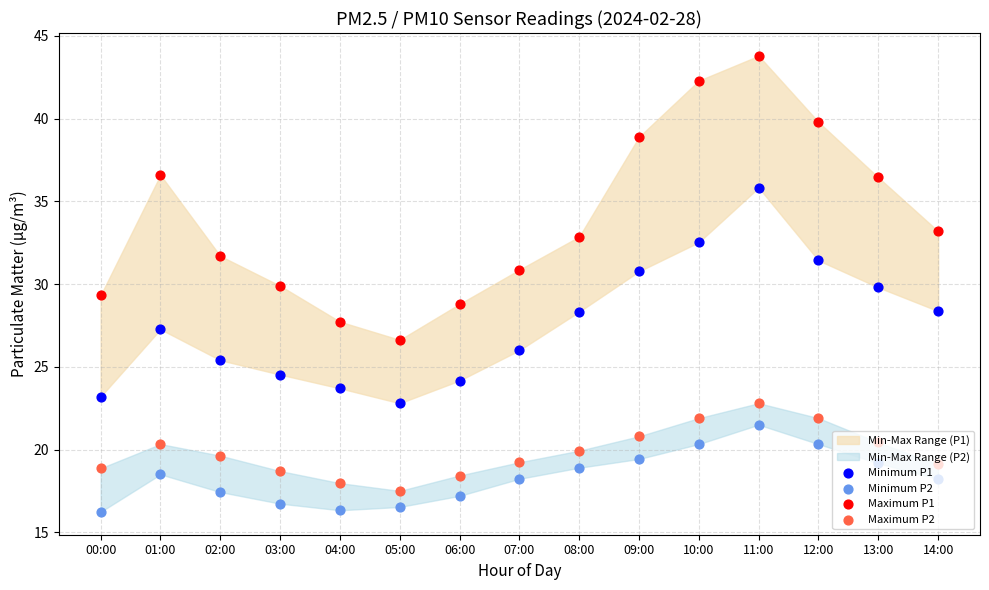

Which series contains the highest Y value?

Maximum P1